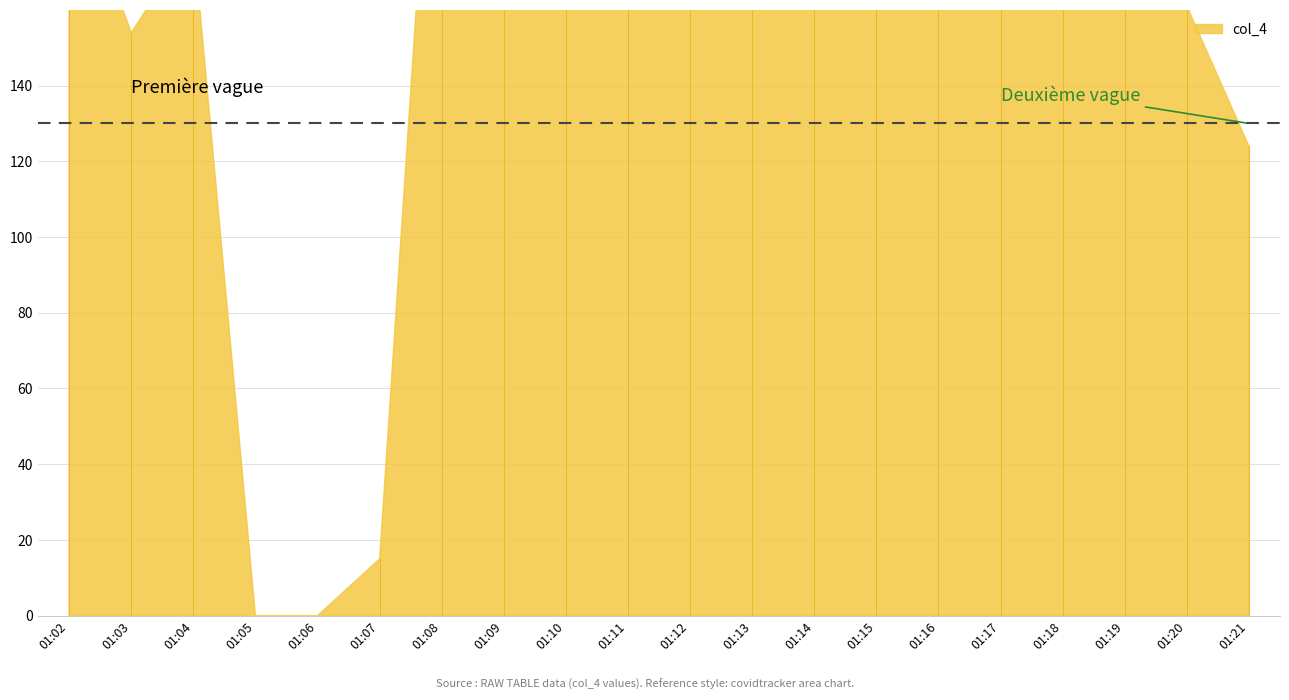

Which series has the widest spread of values?

col_4